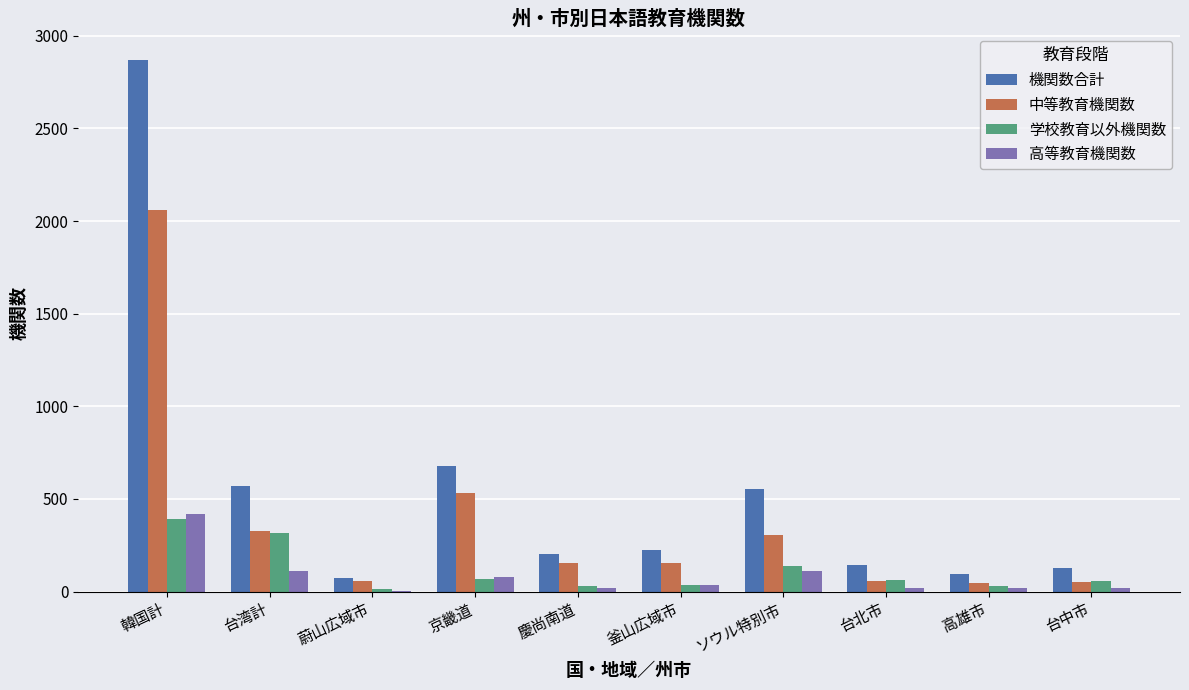

What is the maximum value shown in the chart?

2868